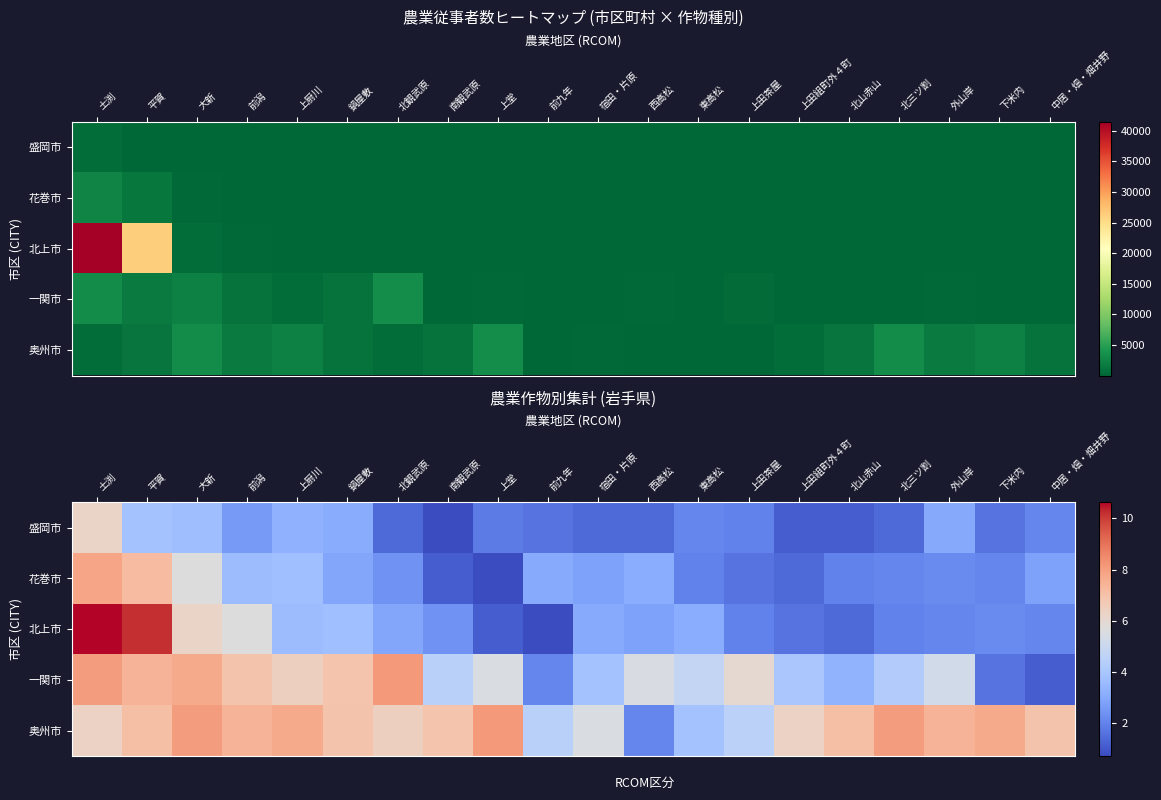

What is the average value of the 盛岡市 series?

2.3